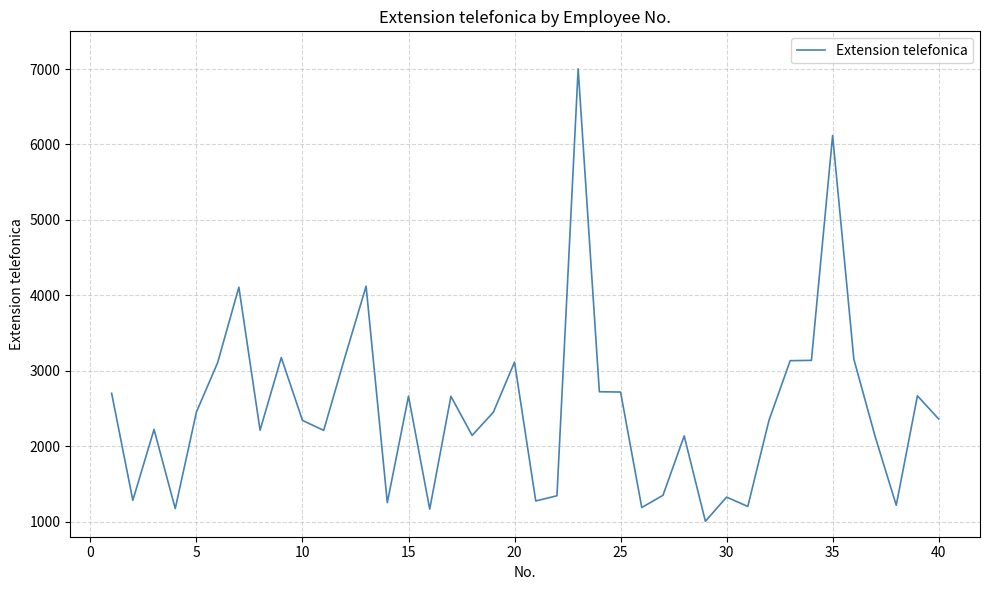

Count the number of categories in the chart.

40